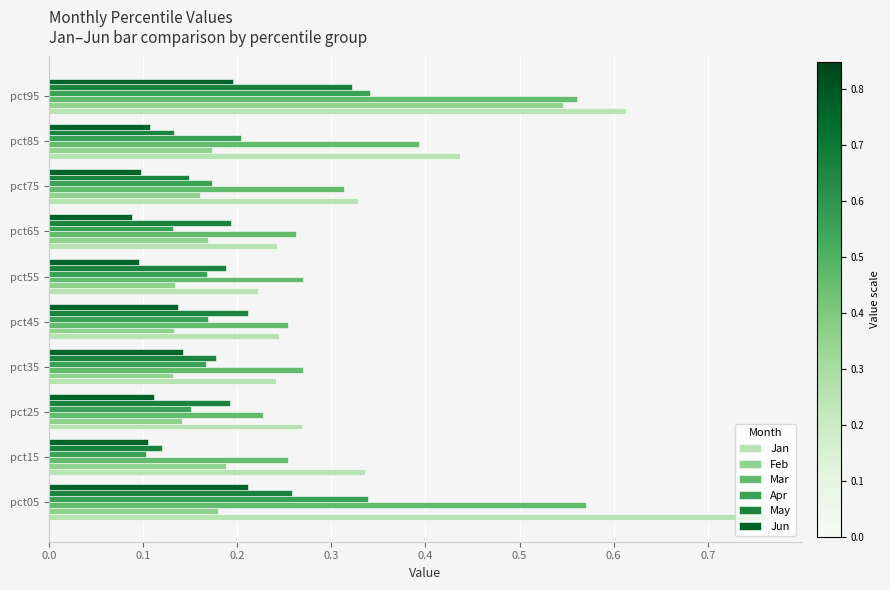

Which series has the largest range (max minus min)?

Jan